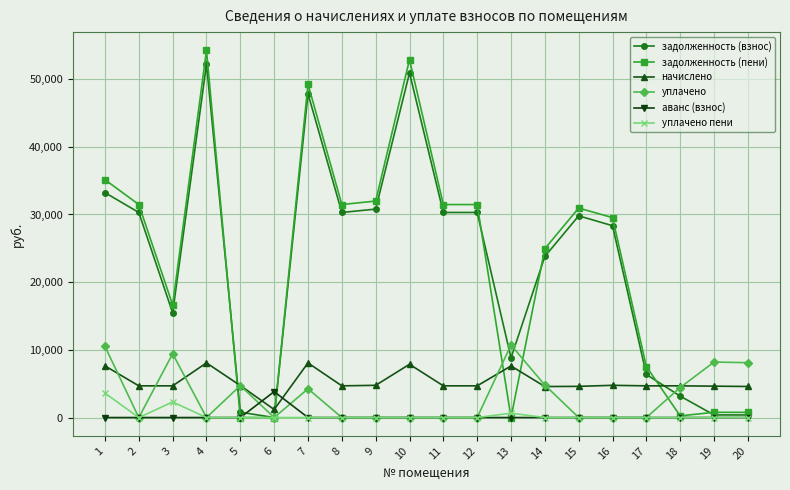

Is the value of задолженность (взнос) at 12 greater than the value of уплачено пени at 2?

Yes